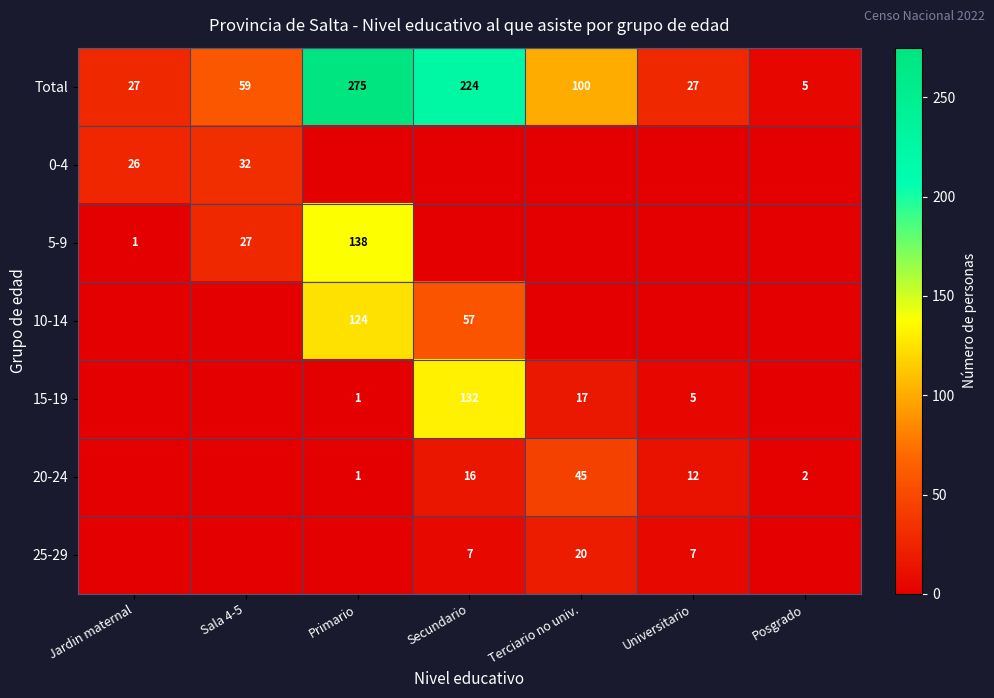

True or false: 5-9 has a value of 17 at Sala 4-5.

False